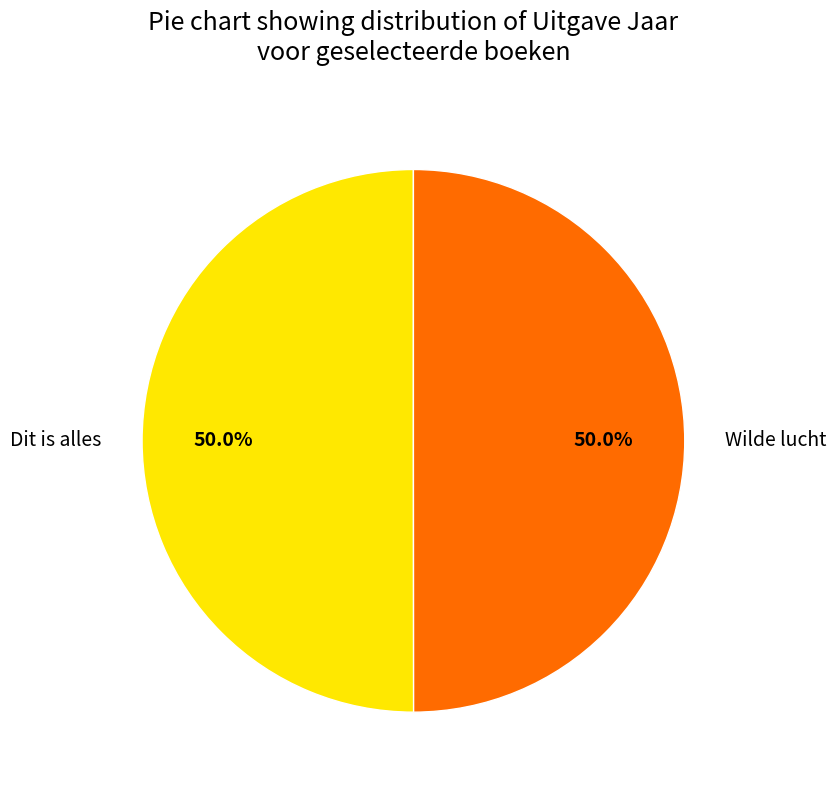

To the nearest percent, what is the average slice percentage?

50%